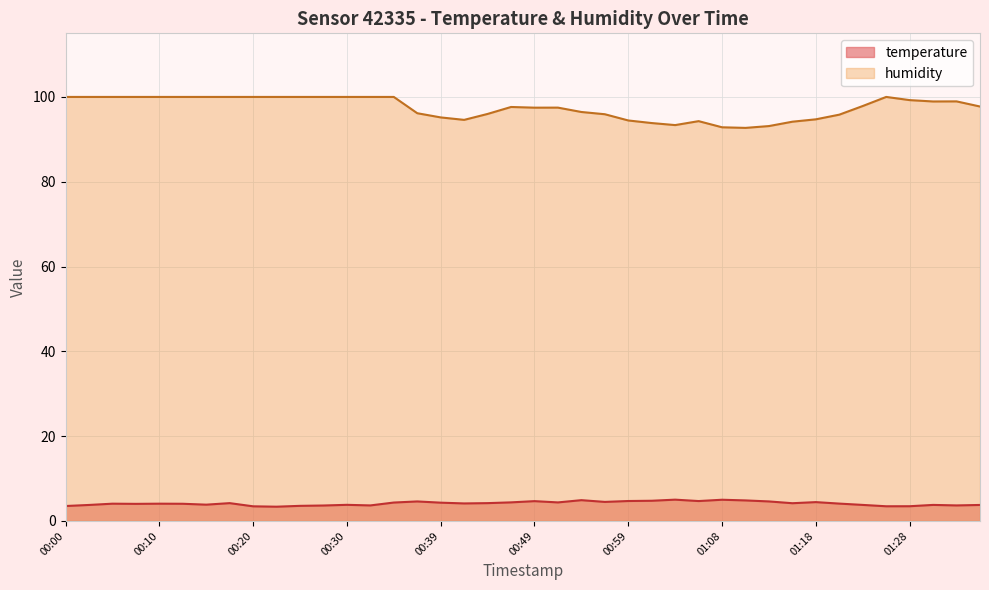

At how many categories does at least one series exceed 55?

40